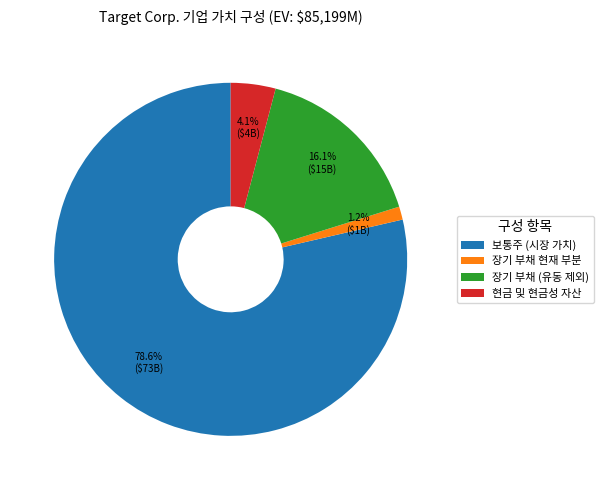

What percentage is NOT represented by 장기 부채 (유동 제외)?

83.9%